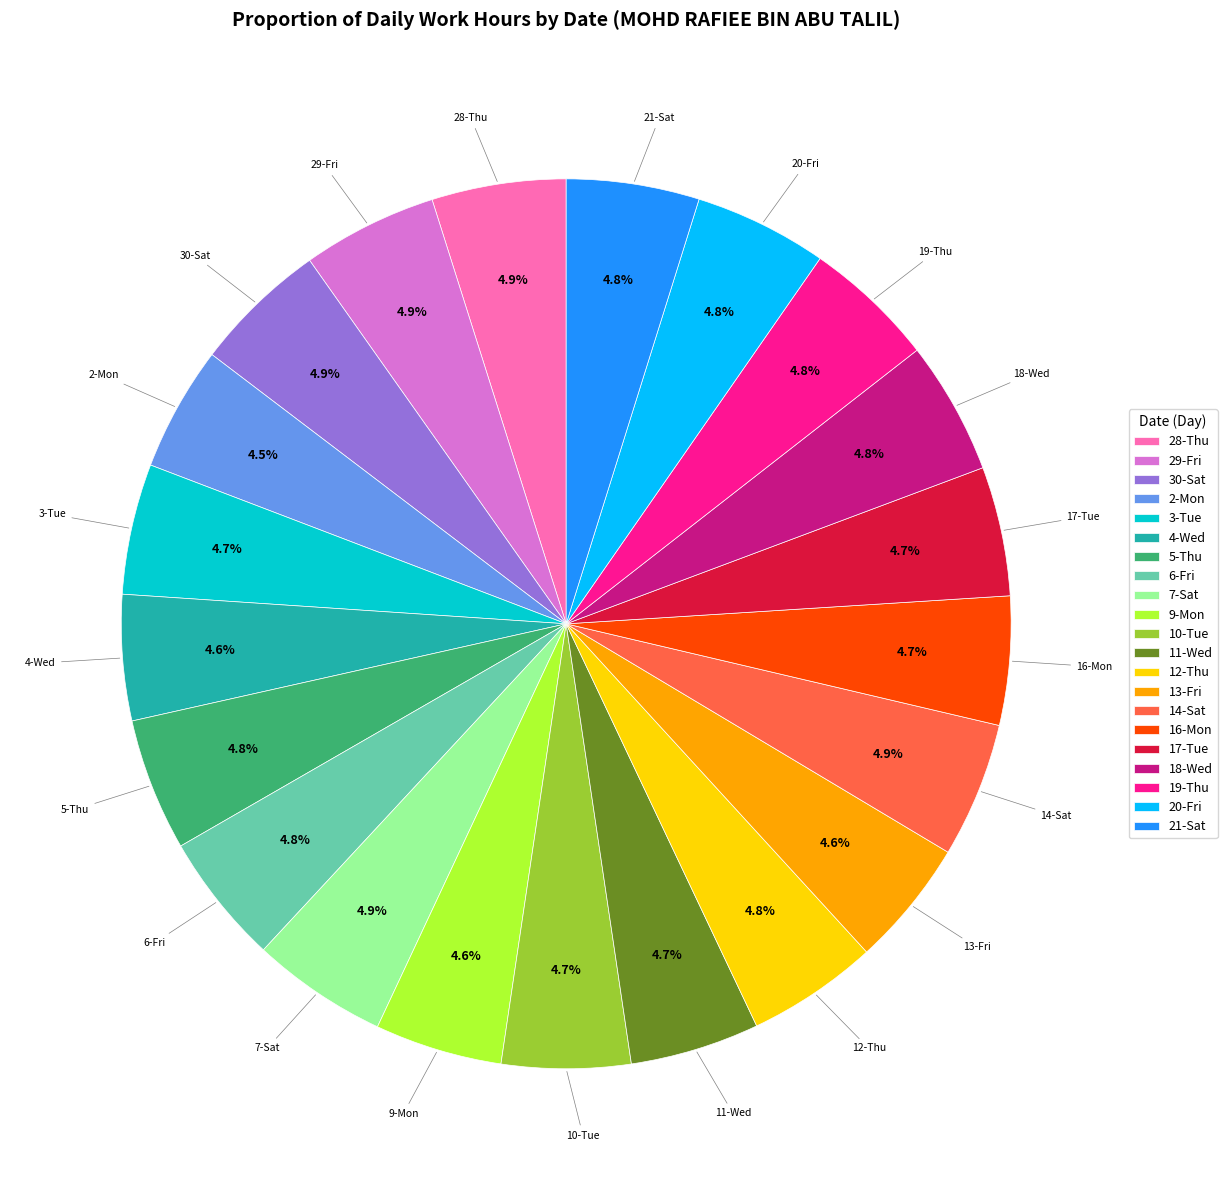

To the nearest percent, what portion does 19-Thu represent?

5%